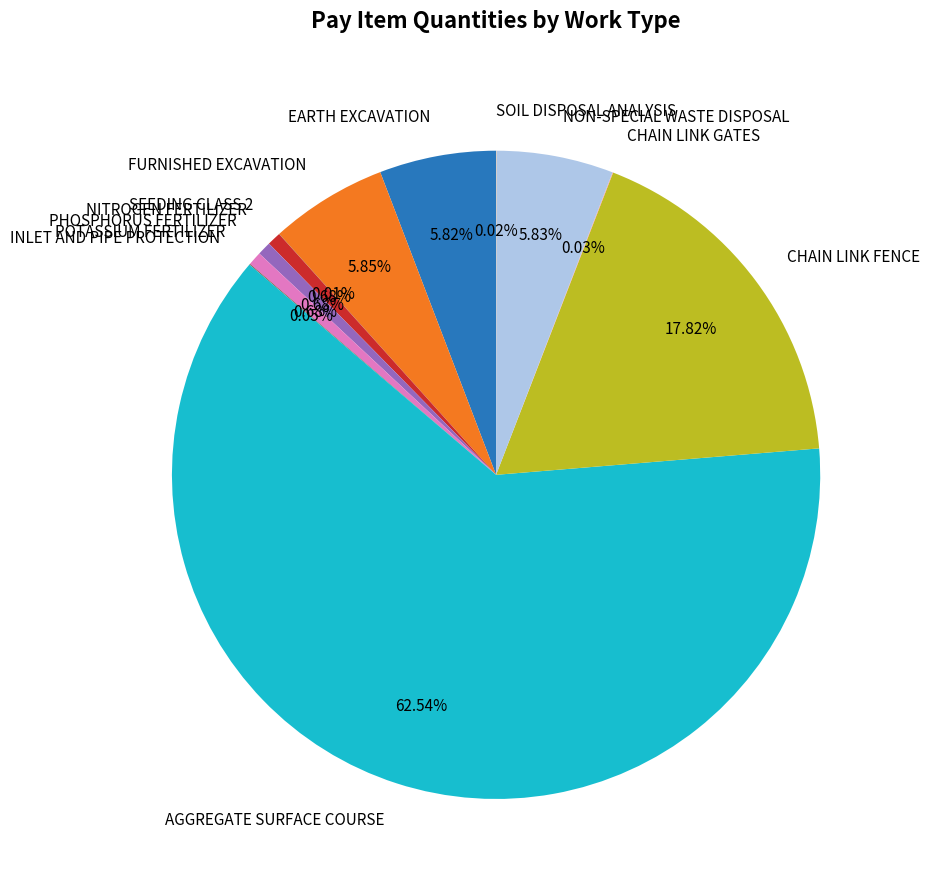

To the nearest percent, what portion does AGGREGATE SURFACE COURSE represent?

63%